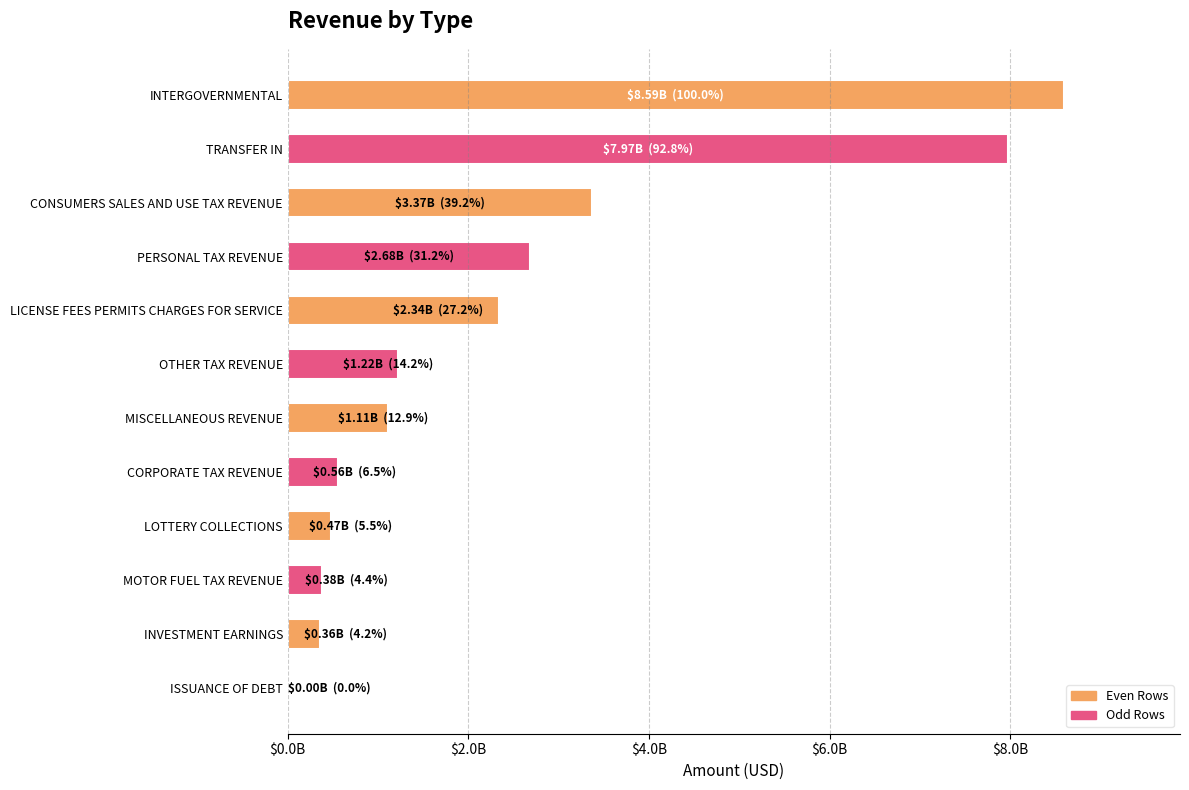

What is the smallest value displayed?

1665068.1